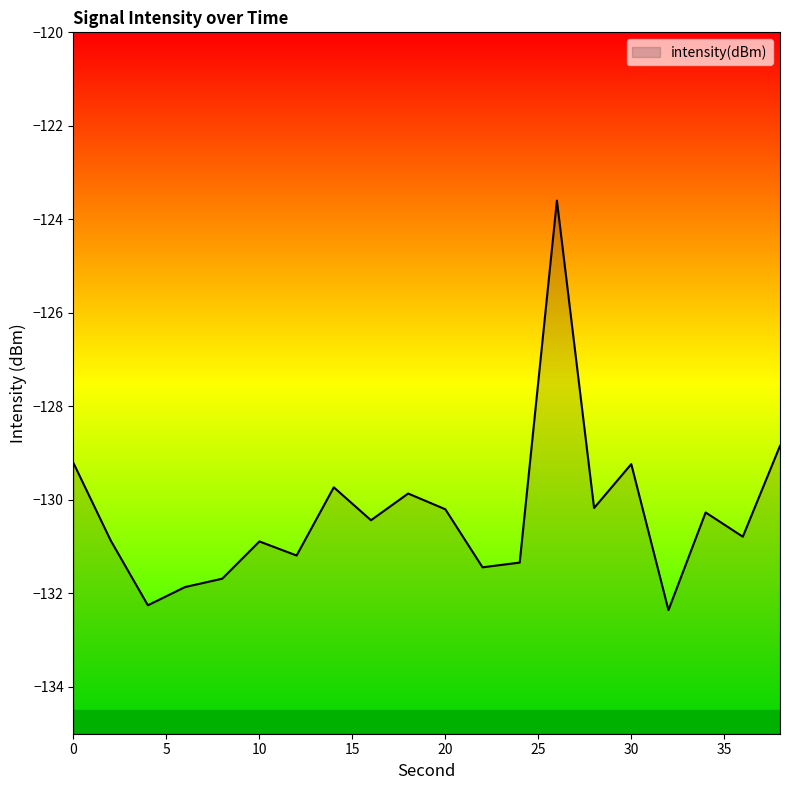

How many data points are above -130?

6